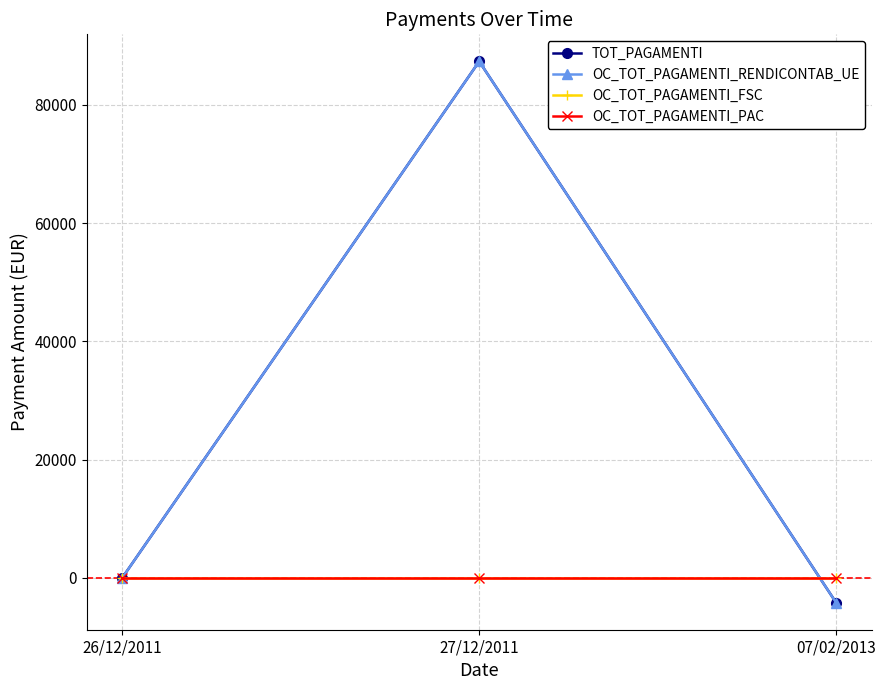

Does the chart have visible grid lines?

Yes